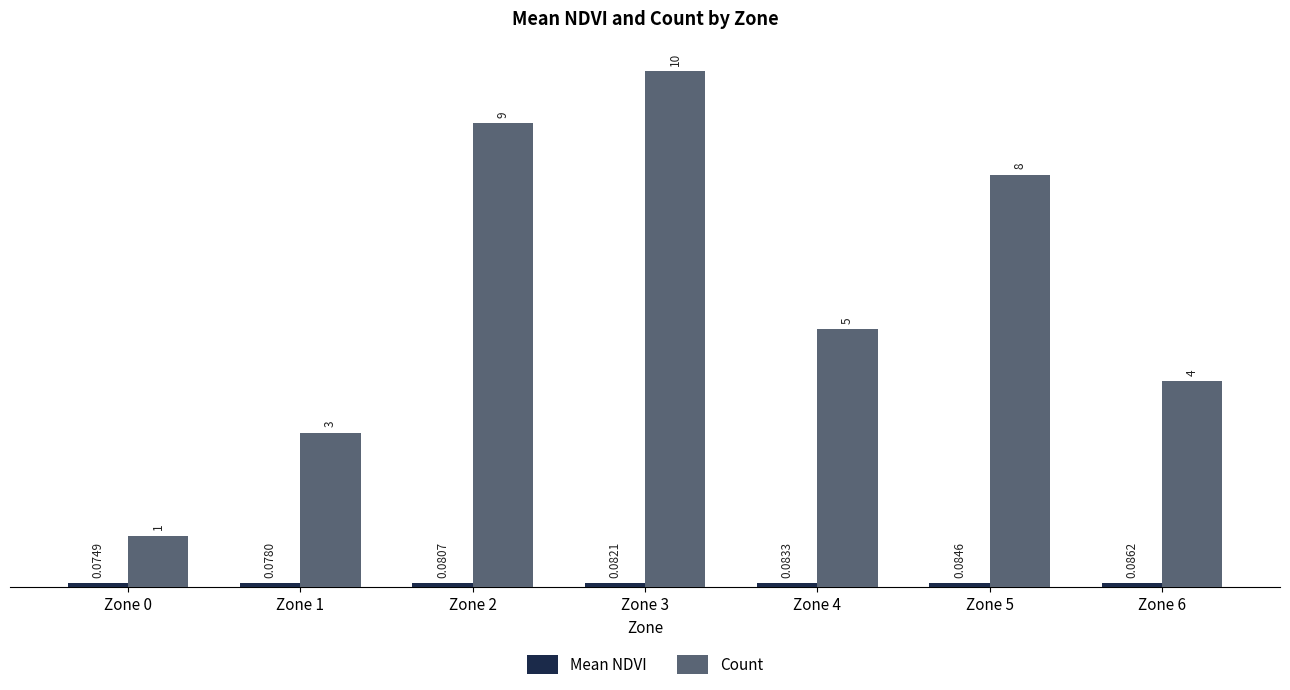

Which series changed the most between Zone 0 and Zone 2?

Count